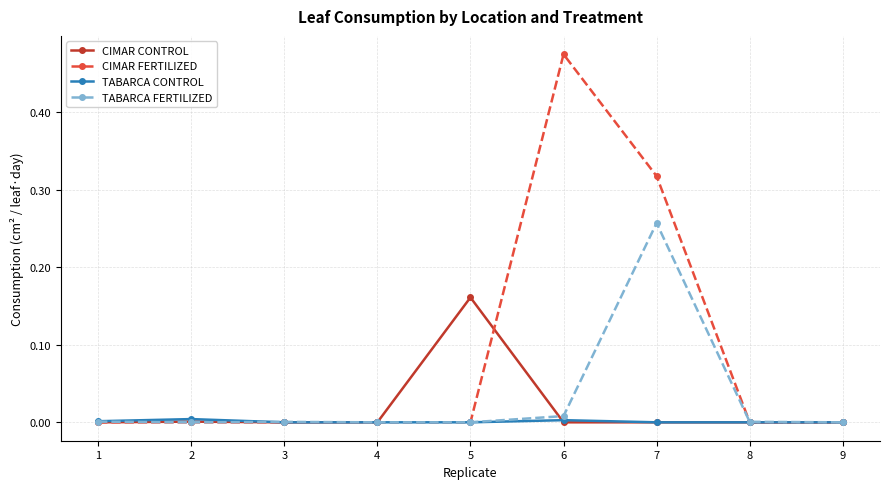

List the series in order of their peak value, lowest first.

TABARCA CONTROL, CIMAR CONTROL, TABARCA FERTILIZED, CIMAR FERTILIZED